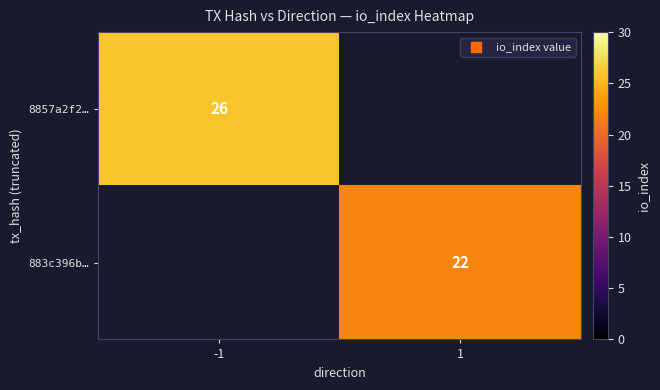

The value of 8857a2f2… at -1 is 26. True or false?

True